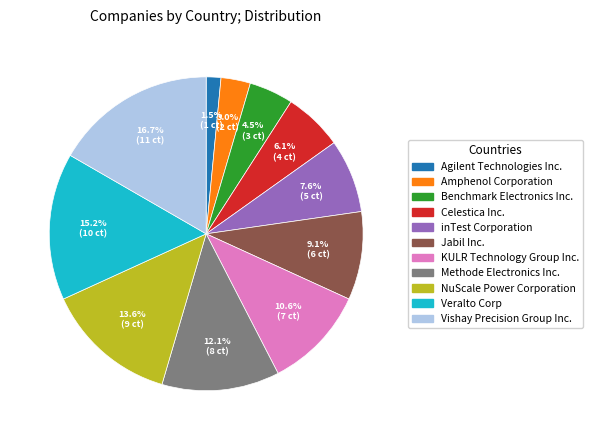

Combined, do Agilent Technologies Inc. and Celestica Inc. account for over 50%?

No